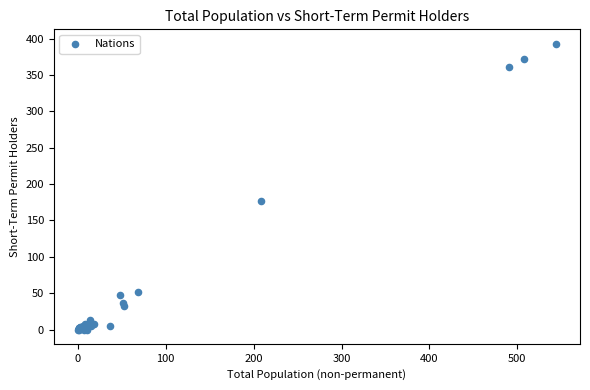

What Y value in the scatter plot is closest to 196?

177